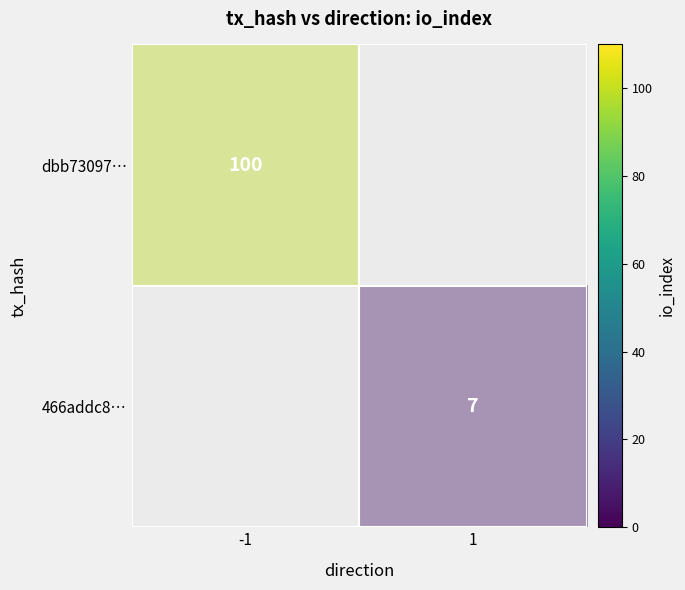

Rank the series at 1 from highest to lowest value.

dbb73097…, 466addc8…